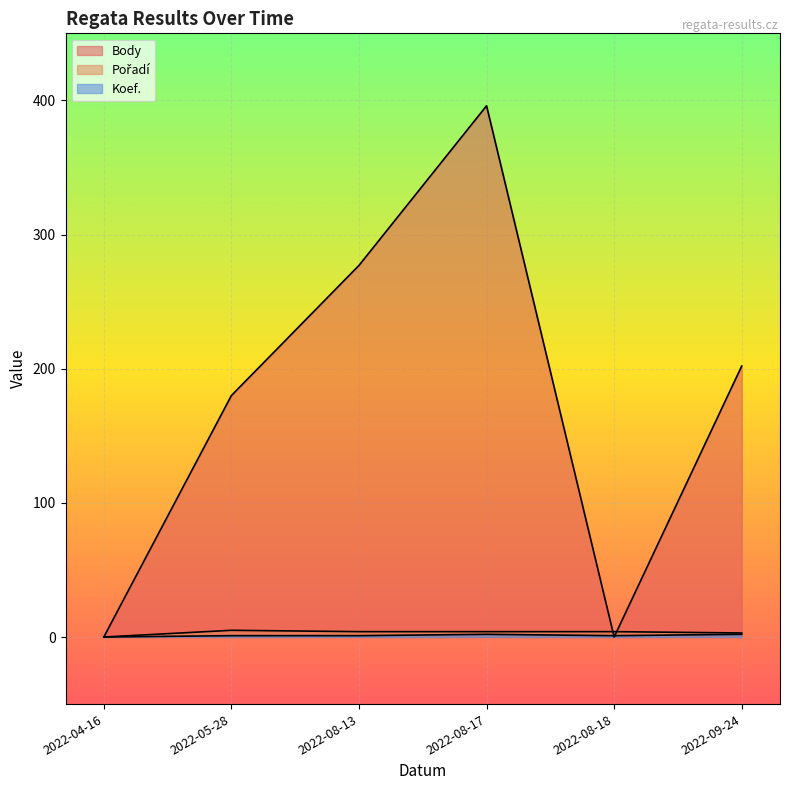

How many lines are shown in the chart?

3